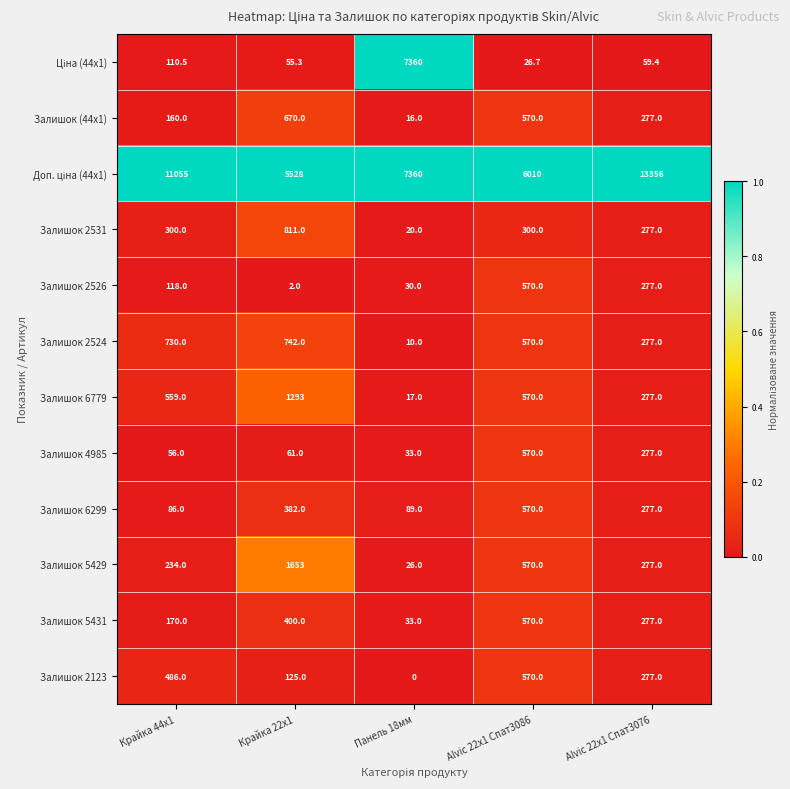

At how many categories does at least one series exceed 5514?

5